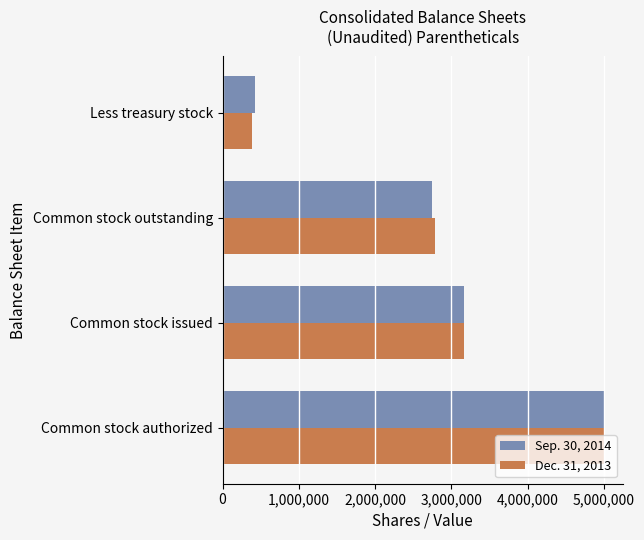

Is the value of Sep. 30, 2014 at Common stock issued greater than the value of Dec. 31, 2013 at Common stock outstanding?

Yes